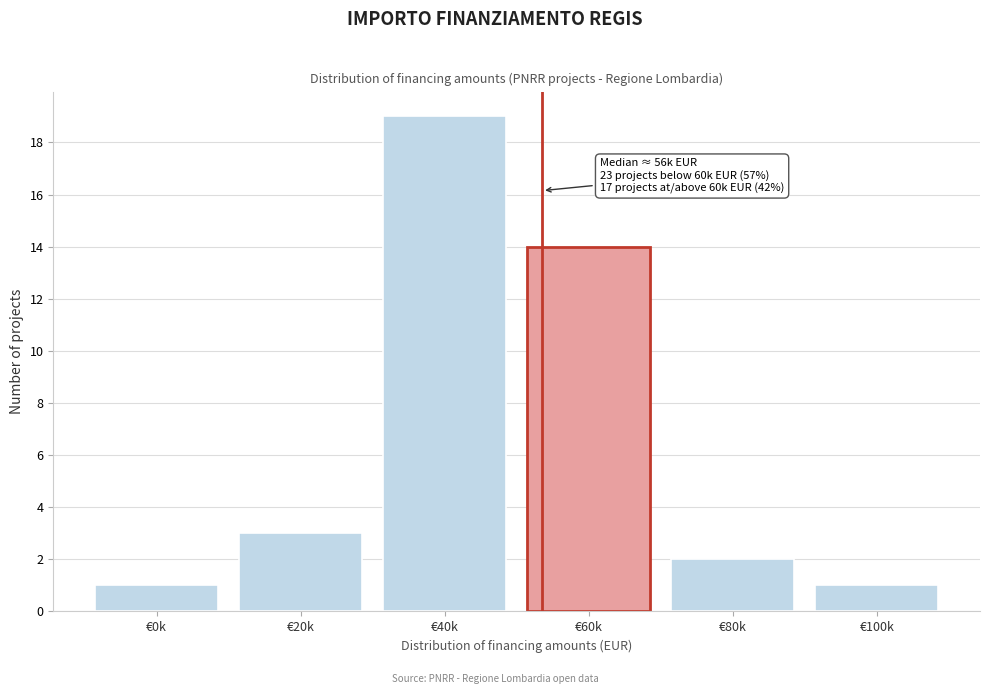

Reading right to left, extract all data points from this chart.

€100k=1	€80k=2	€60k=14	€40k=19	€20k=3	€0k=1